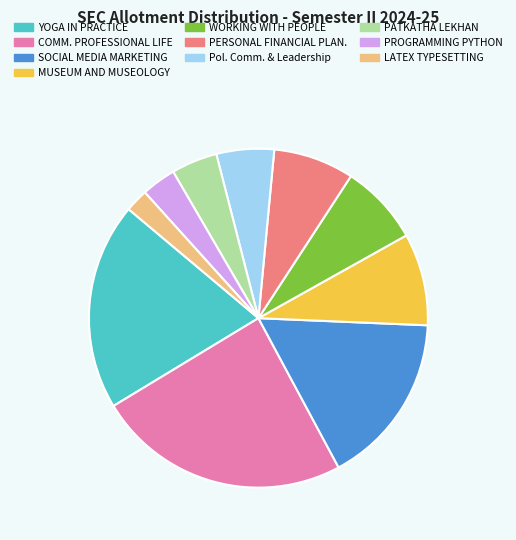

Is there any slice that represents more than half of the pie?

No